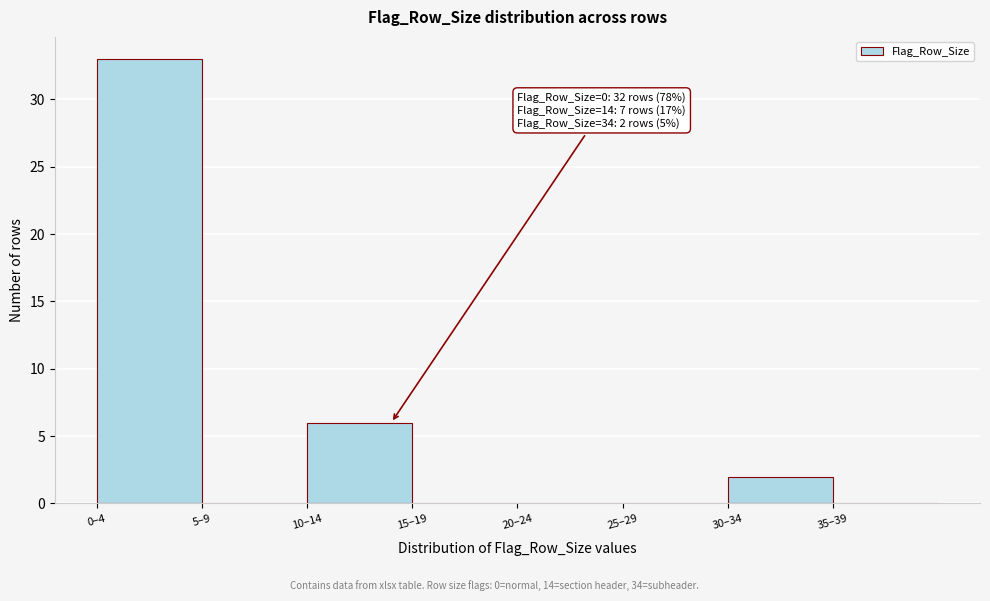

Reading left to right, transcribe all the data shown in this chart.

0–4=33	5–9=0	10–14=6	15–19=0	20–24=0	25–29=0	30–34=2	35–39=0